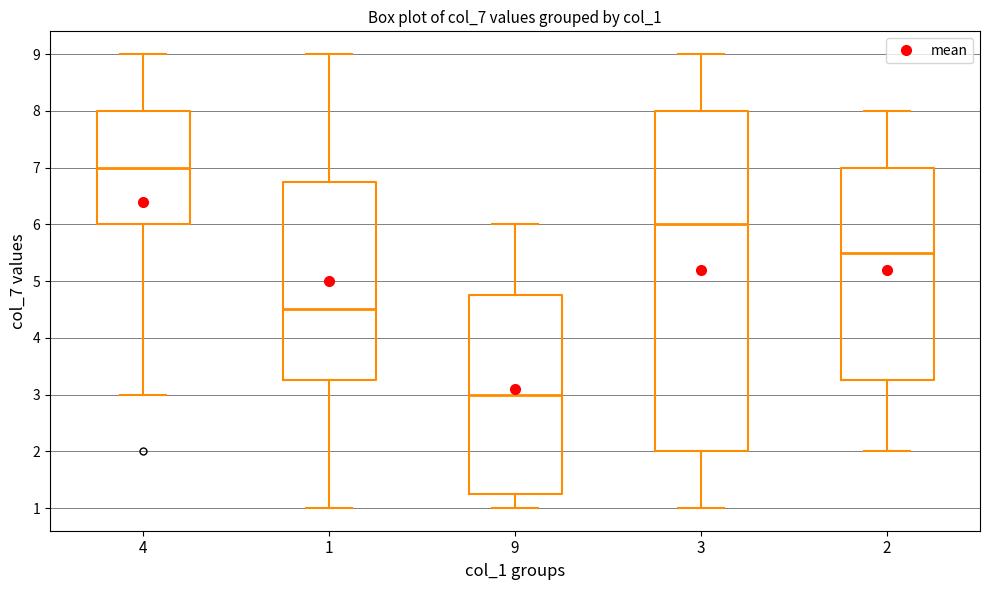

Where does the upper whisker of the box at x = 3 end on the y-axis? The values are not printed on the chart, so give them approximately, as read against the axis.

9.0